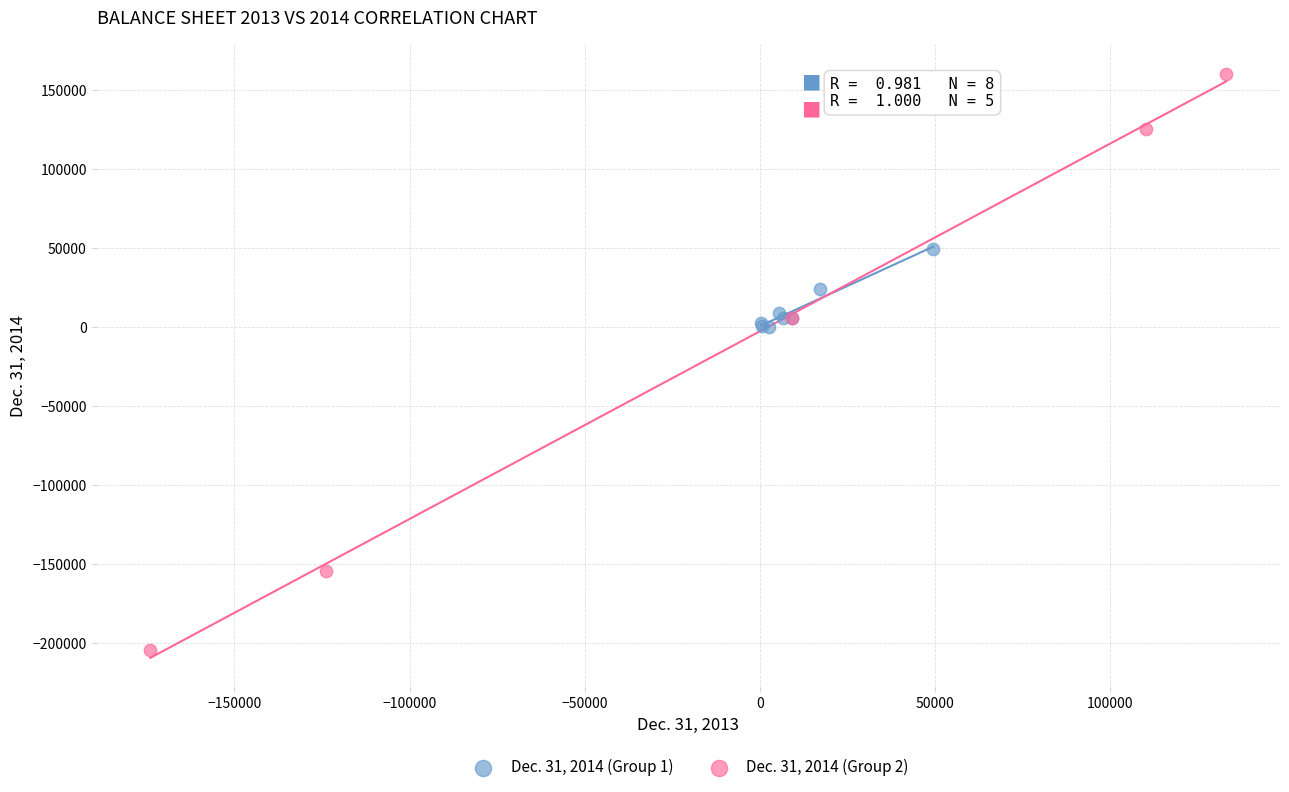

Which series has the largest Y range (max minus min)?

Dec. 31, 2014 (Group 2)